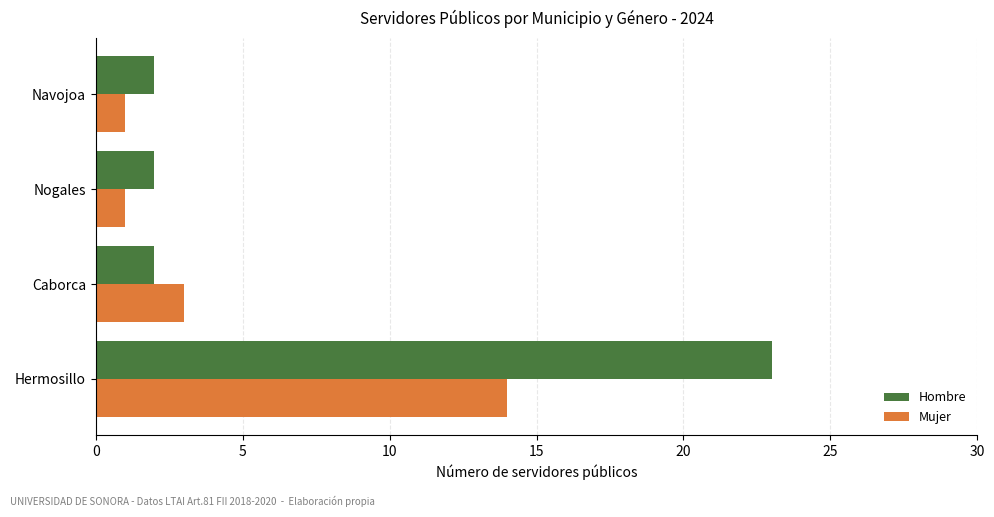

What are all the series names shown in the legend?

Hombre, Mujer